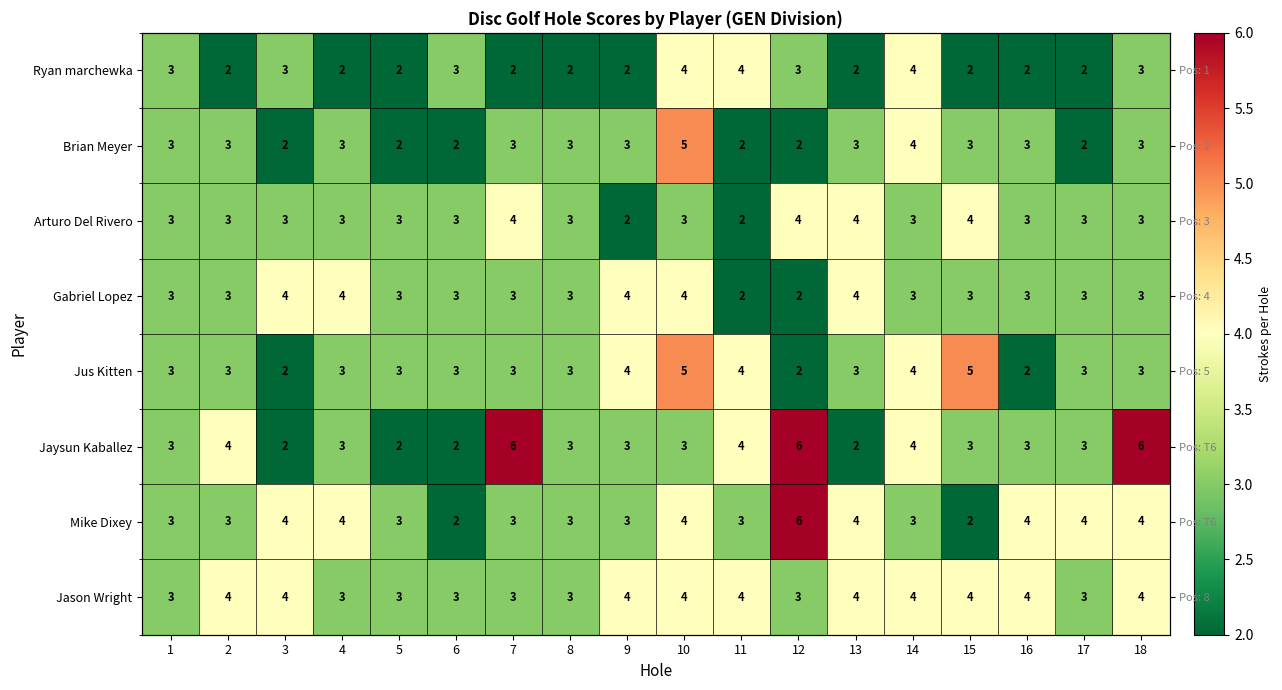

True or false: Mike Dixey has a value of 3 at 6.

False